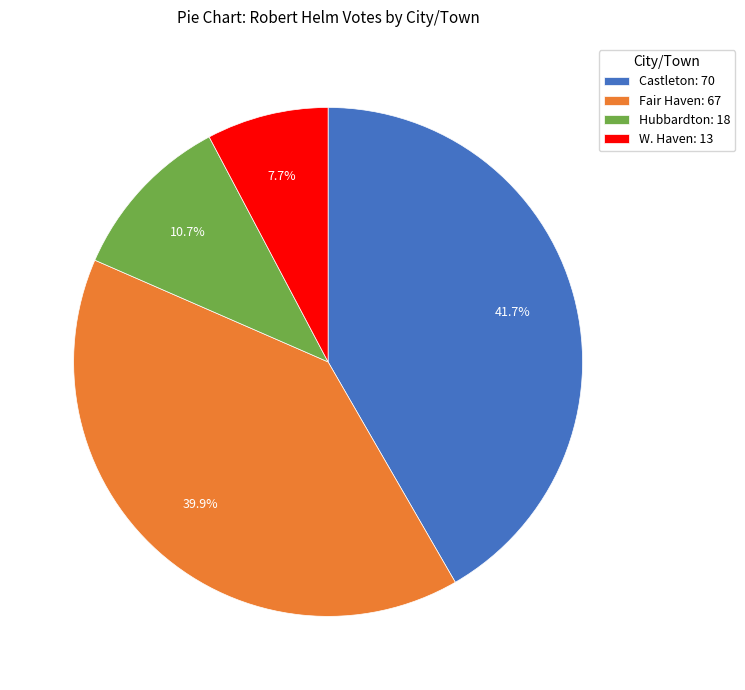

Which category has the biggest portion of the pie?

Castleton